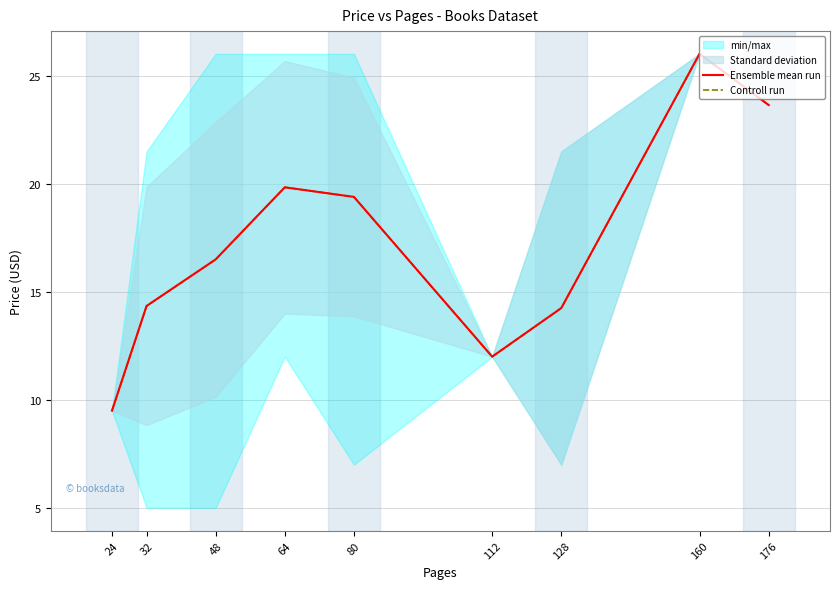

At which category does the chart reach its peak across all series?

160